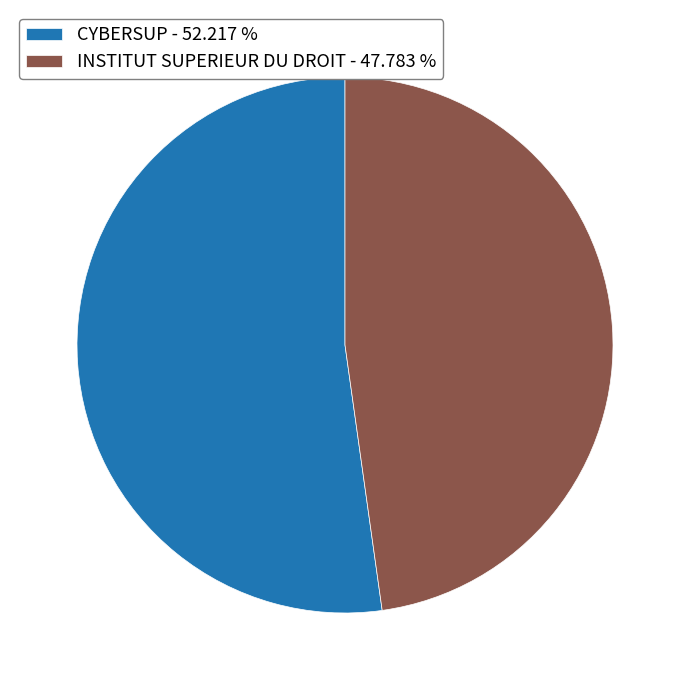

The CYBERSUP slice represents 52% of the pie. True or false?

True